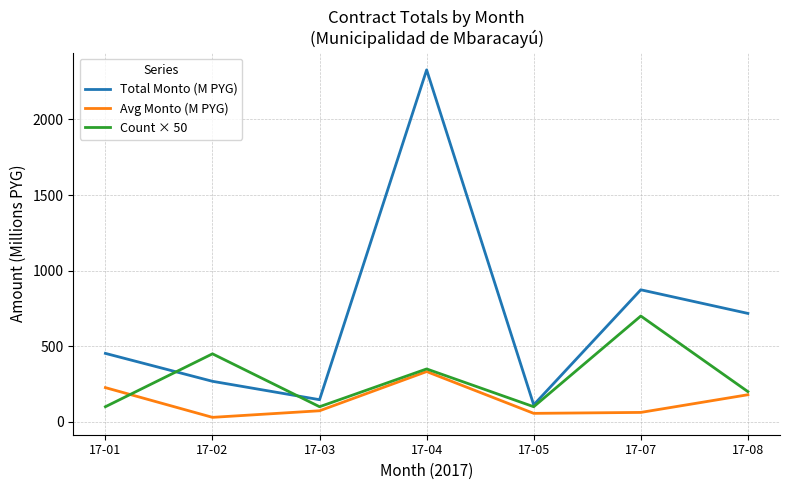

Is the value of Total Monto (M PYG) at 17-01 greater than the value of Avg Monto (M PYG) at 17-07?

Yes